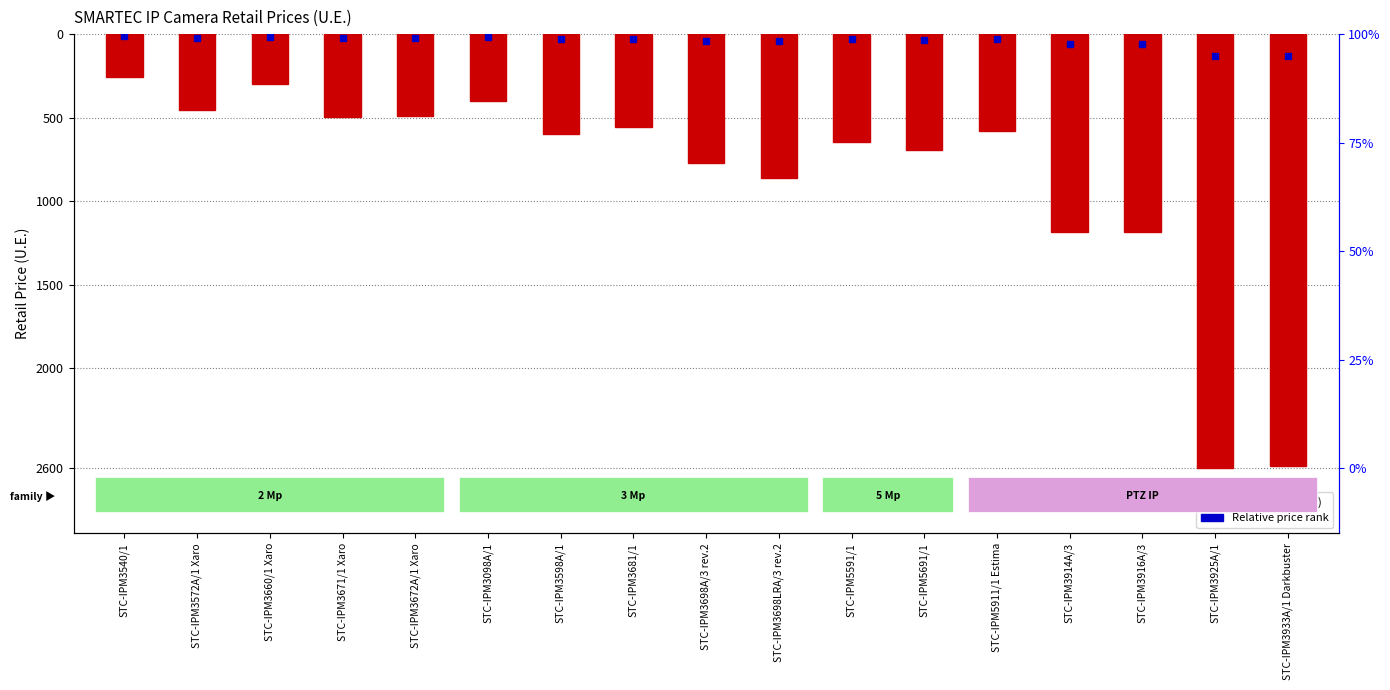

What is the difference between the maximum and minimum values?

2344